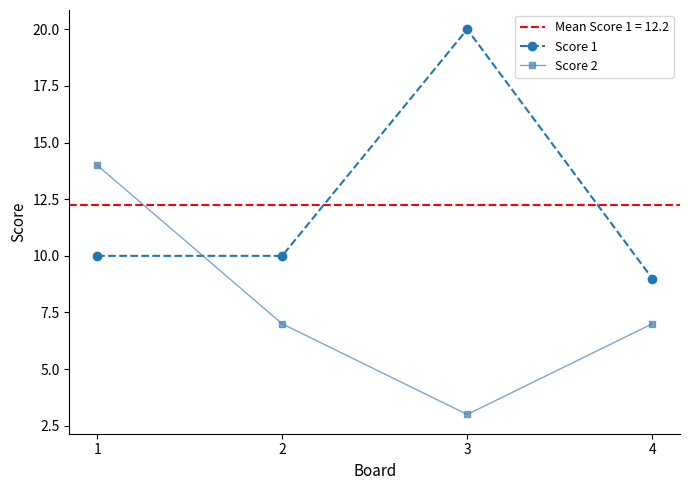

Which series has the largest total across all categories?

Score 1